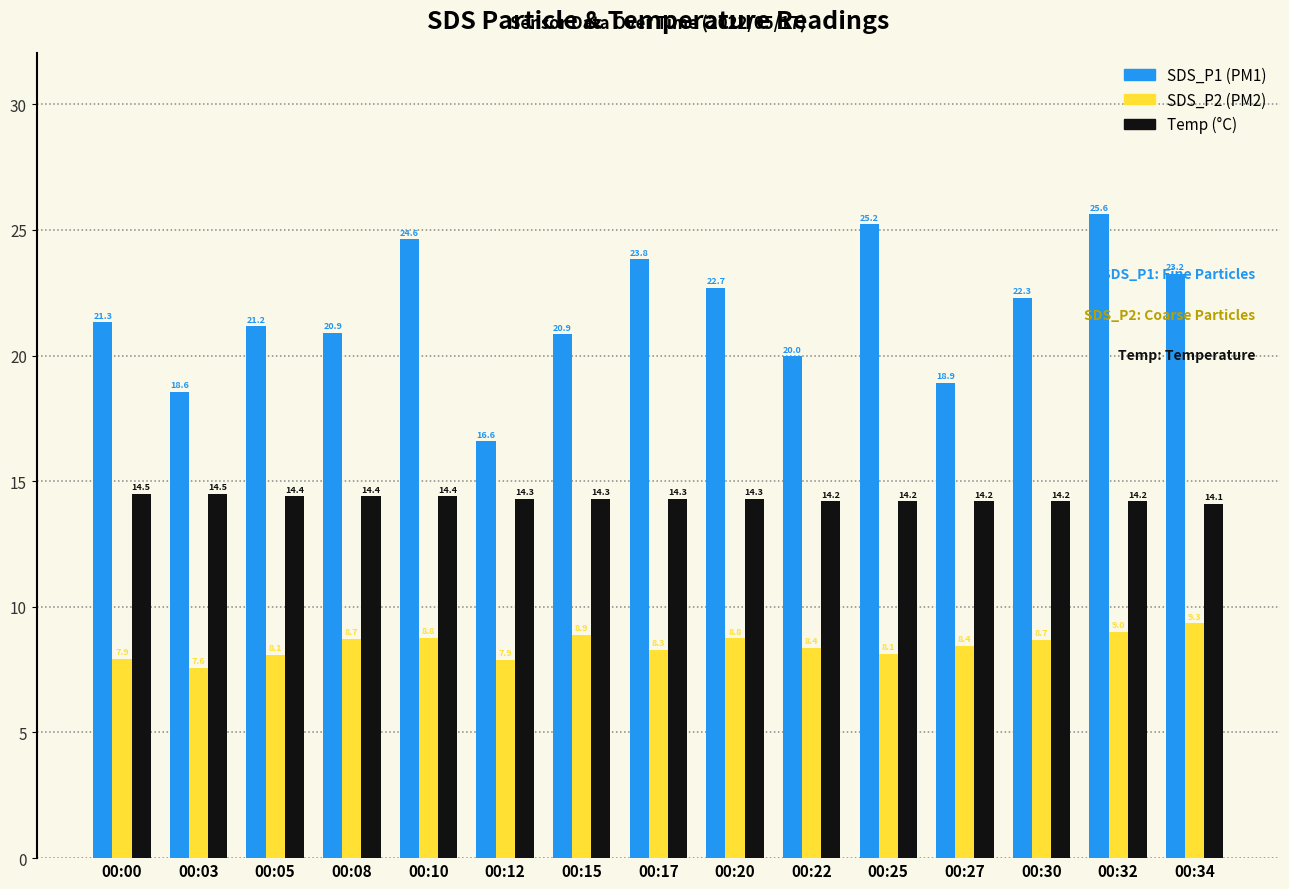

How many series are shown in this chart?

3